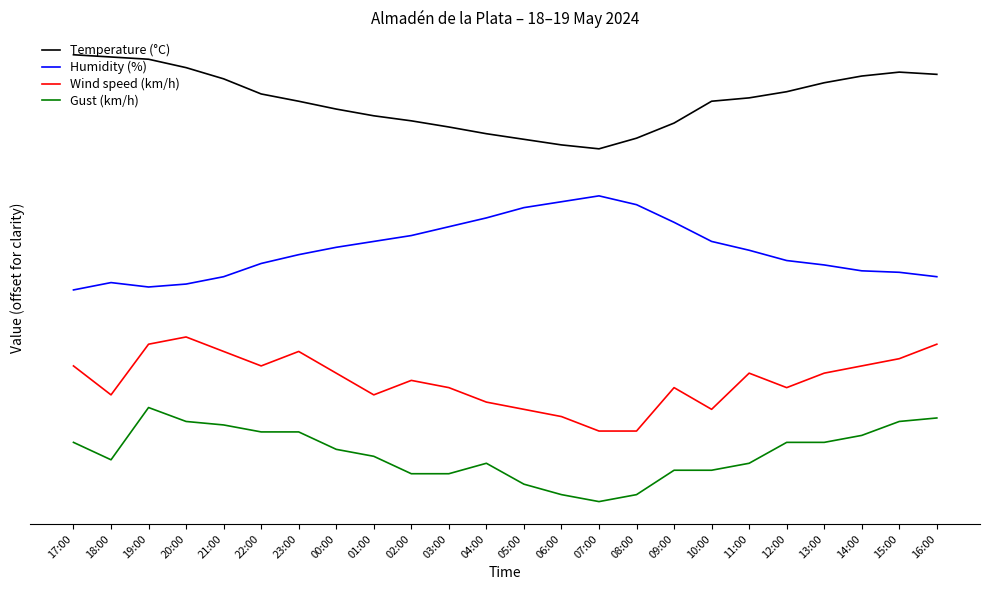

At how many categories does at least one series exceed 10?

18